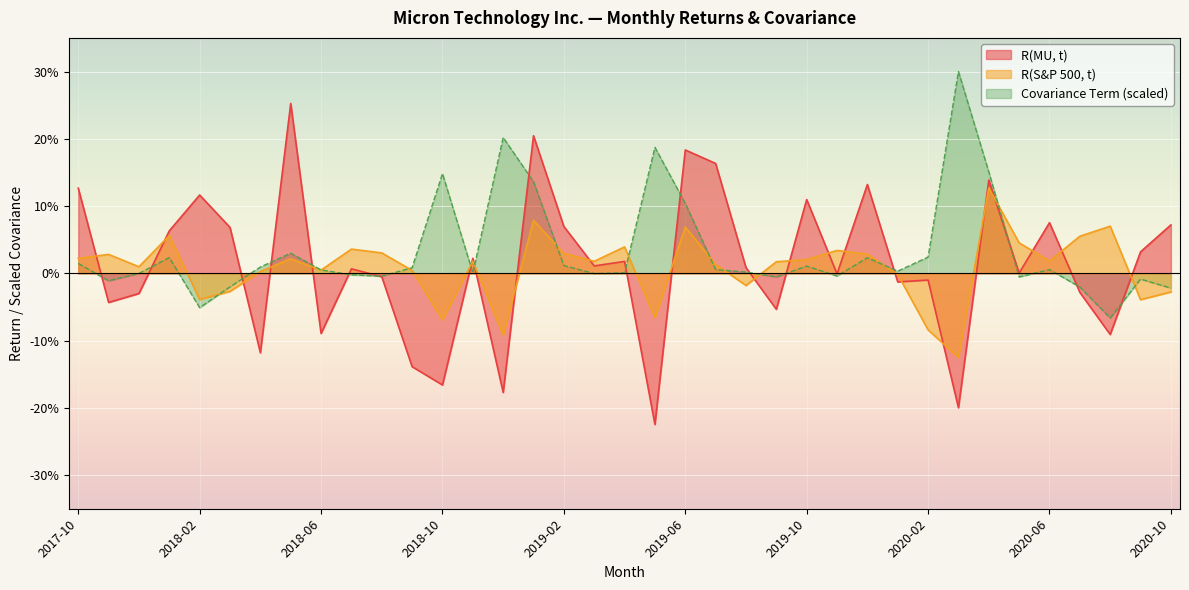

Where is the first local maximum for Covariance Term?

2018-01